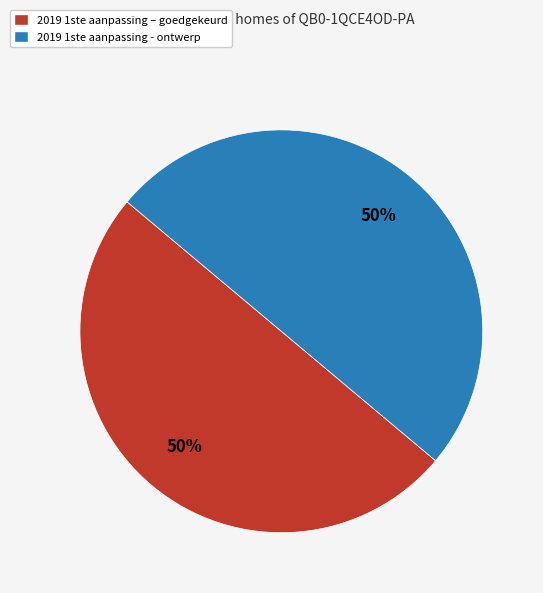

How many slices are in this pie chart?

2